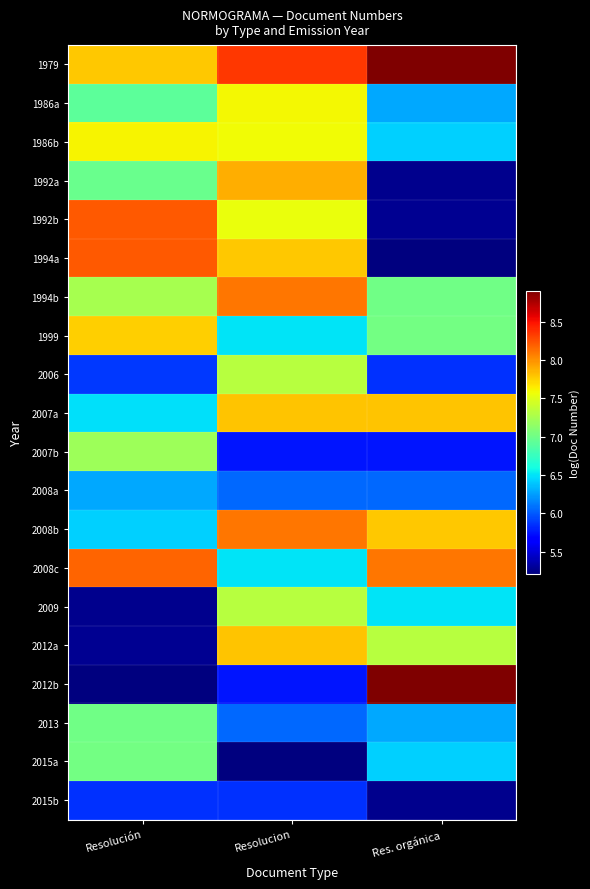

Which series has the widest spread of values?

2012b